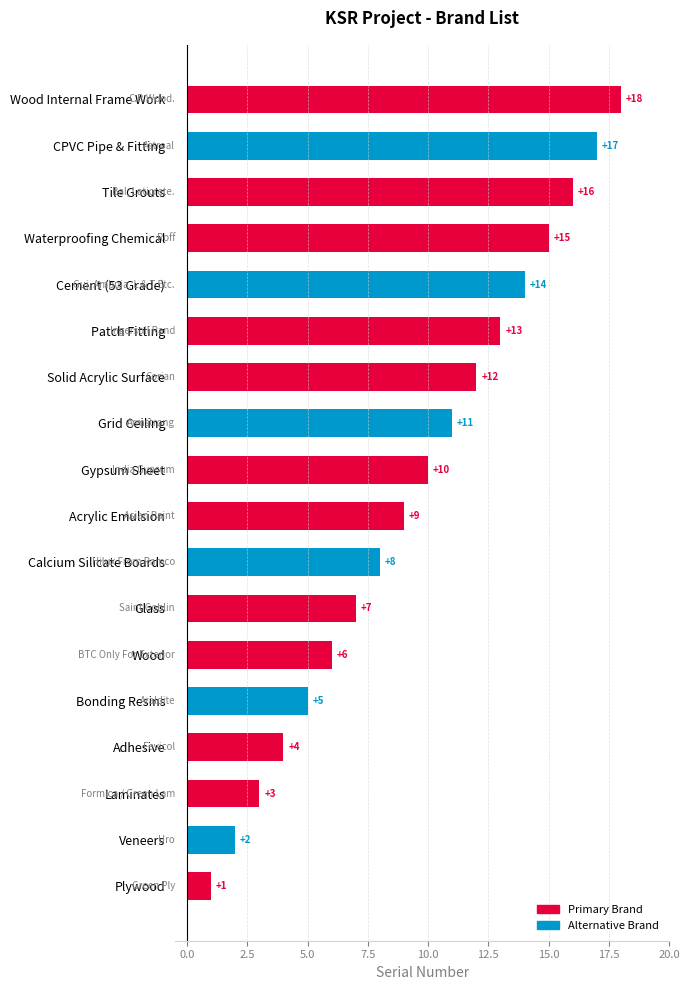

Is it true that the value at Laminates is 5?

False